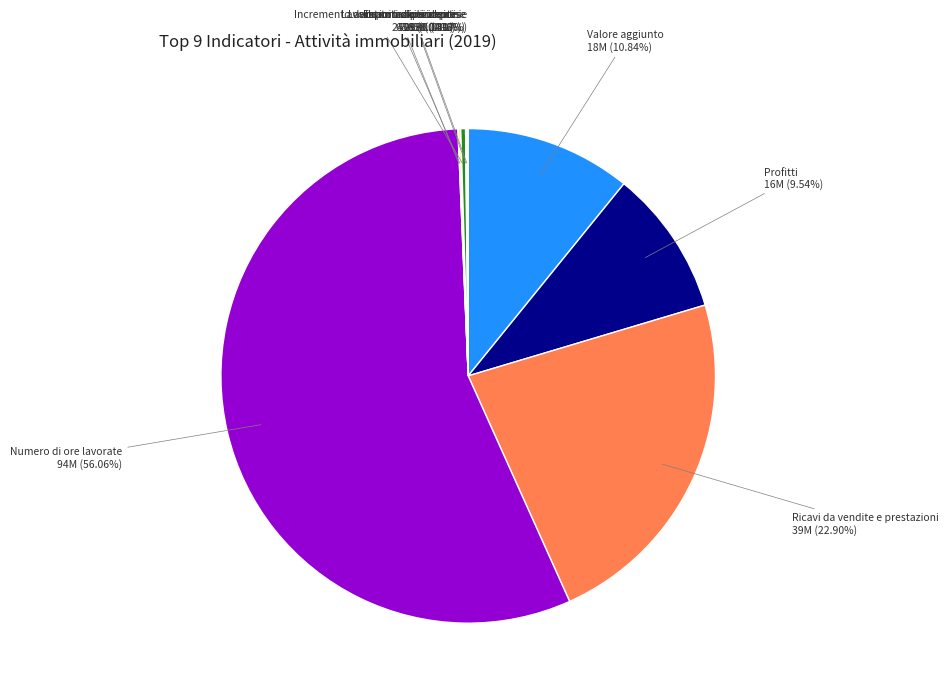

Does Numero di ore lavorate represent more than half of the total?

Yes